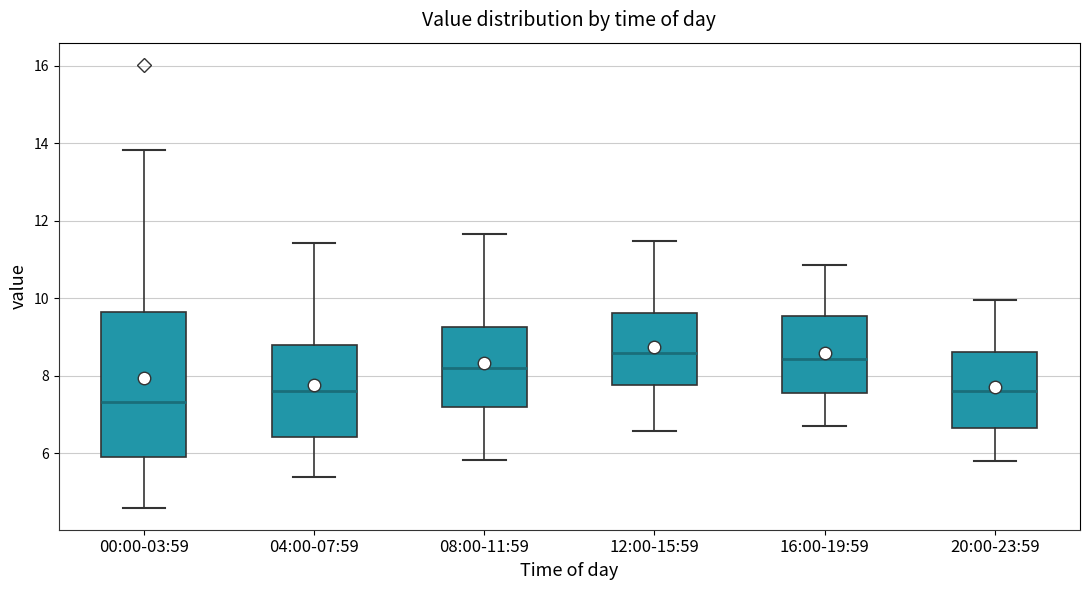

Reading left to right, read every box against the y-axis: the position of its median line, the range the box covers, and the ends of its whiskers. The values are not printed on the chart, so give them approximately, as read against the axis.

00:00-03:59: median 7.4, box 5.8 to 9.6, whiskers 4.6 to 13.8
04:00-07:59: median 7.6, box 6.4 to 8.8, whiskers 5.4 to 11.4
08:00-11:59: median 8.2, box 7.2 to 9.2, whiskers 5.8 to 11.6
12:00-15:59: median 8.6, box 7.8 to 9.6, whiskers 6.6 to 11.4
16:00-19:59: median 8.4, box 7.6 to 9.6, whiskers 6.8 to 10.8
20:00-23:59: median 7.6, box 6.6 to 8.6, whiskers 5.8 to 10.0